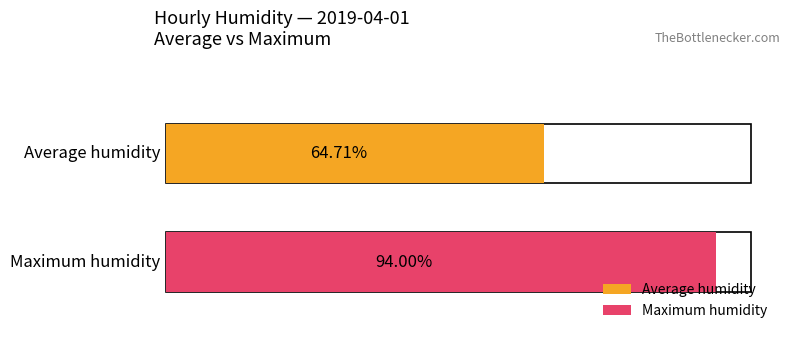

True or false: Average humidity has a value of 90 at 17:00.

False